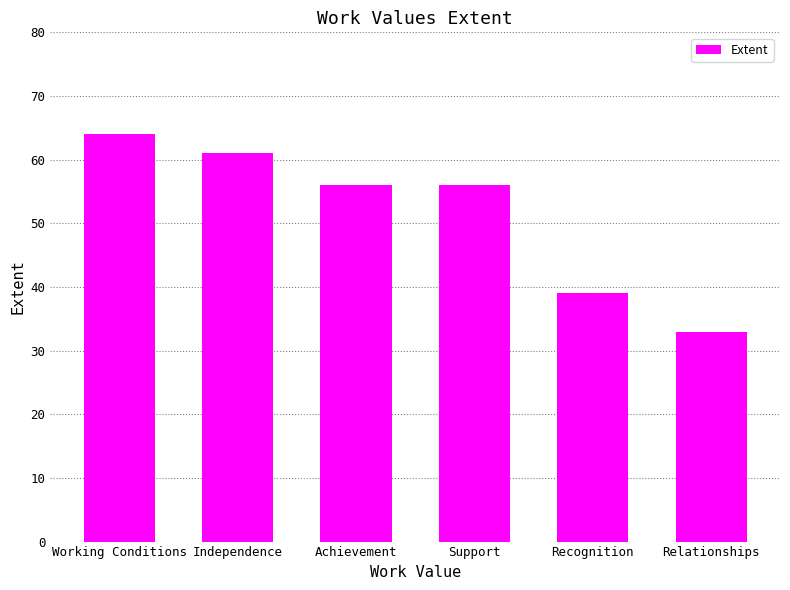

Which has a higher value, Independence or Recognition?

Independence